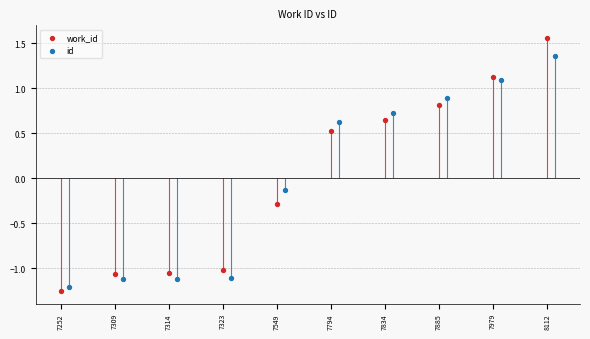

Is the value of id at 7314 greater than the value of work_id at 8112?

No